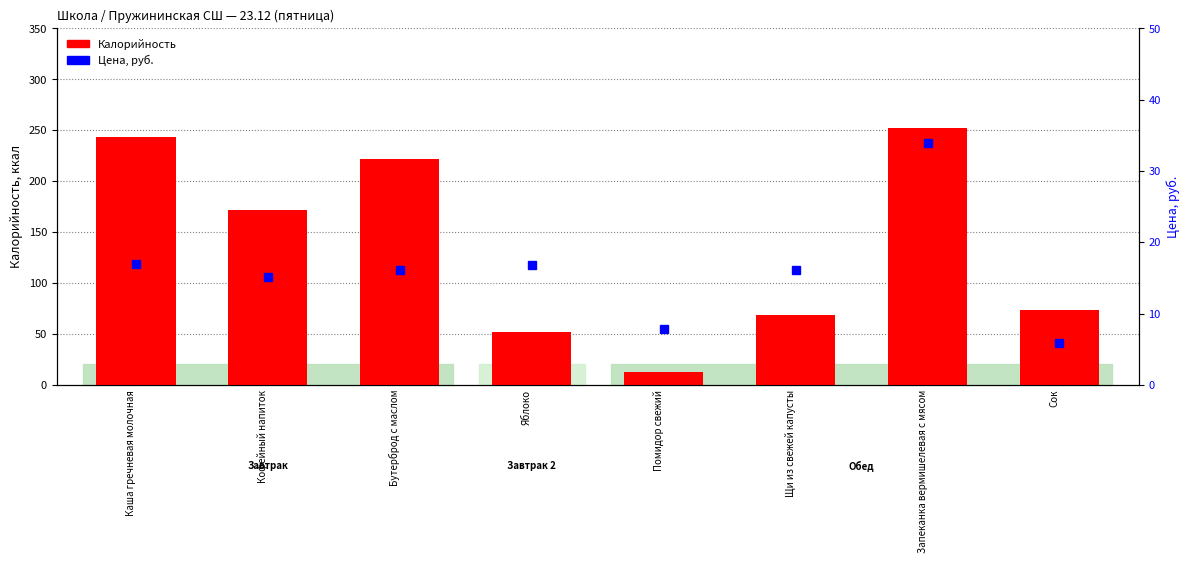

Which has a higher value, Щи из свежей капусты or Бутерброд с маслом?

Бутерброд с маслом